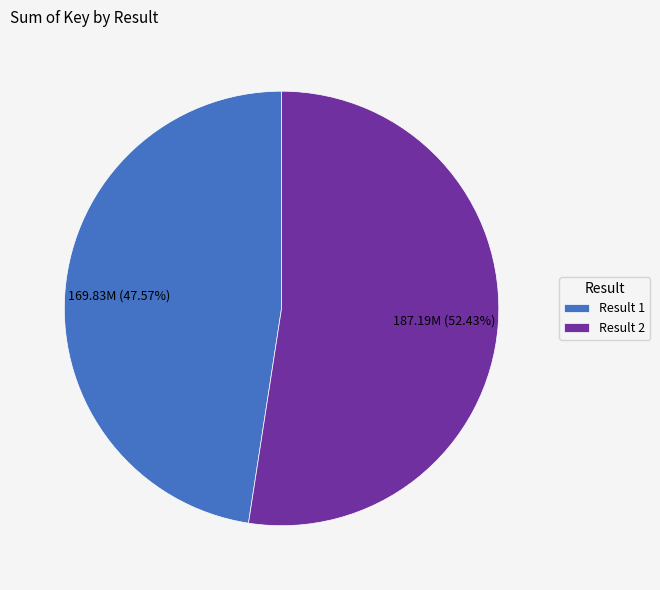

Rank the categories by value from highest to lowest.

Result 2, Result 1